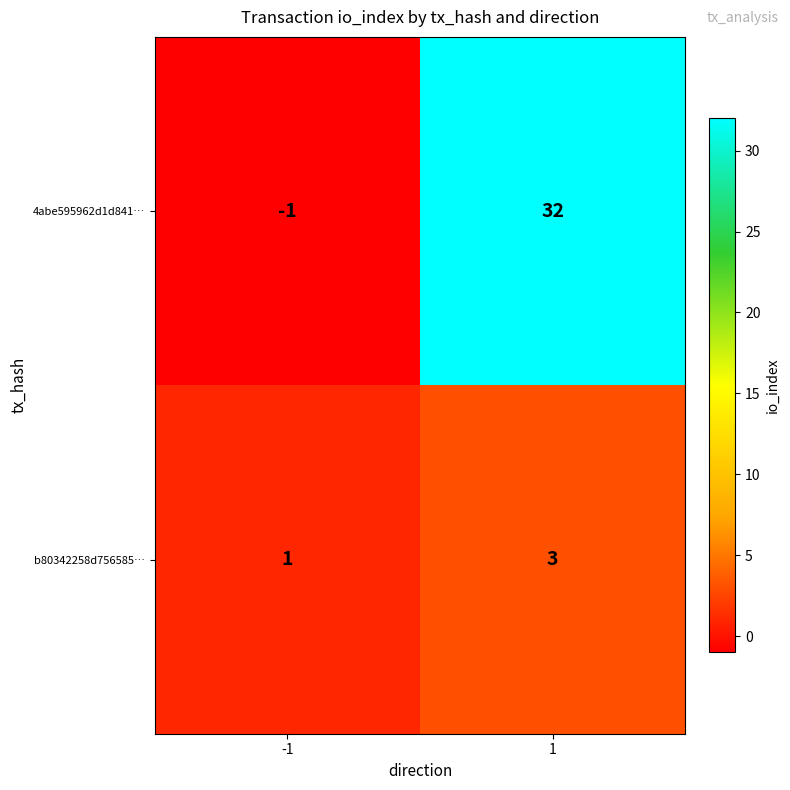

The 4abe595962d1d841… series shows 11 at 1. True or false?

False